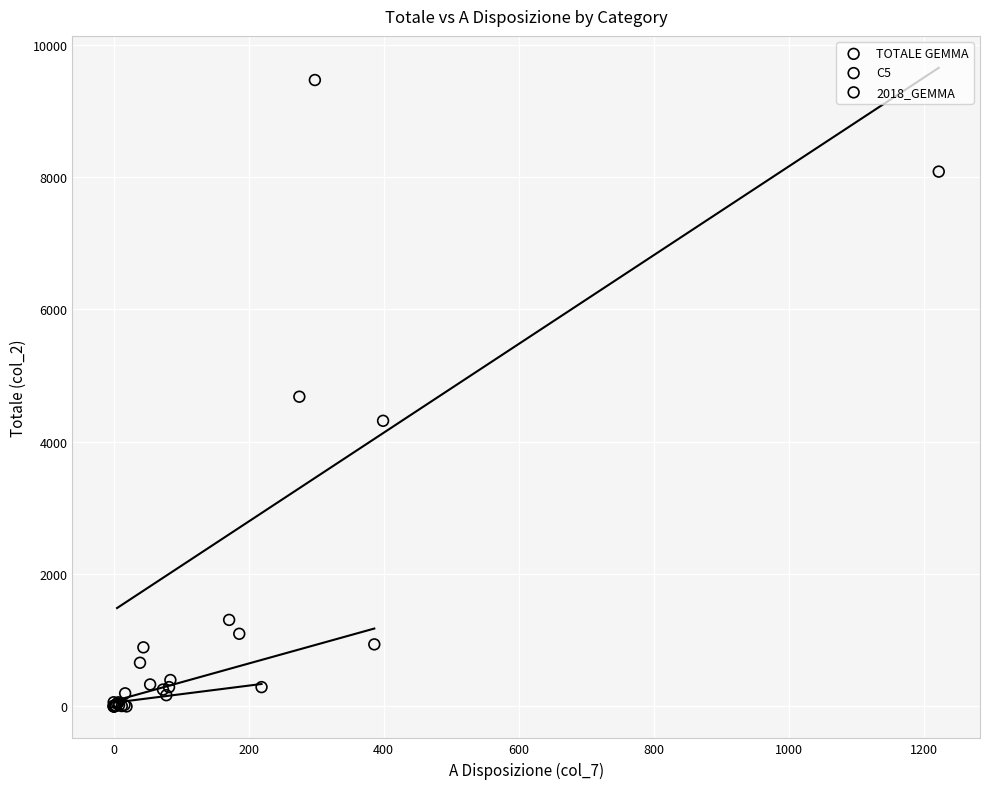

Which series reaches the maximum Y coordinate?

TOTALE GEMMA